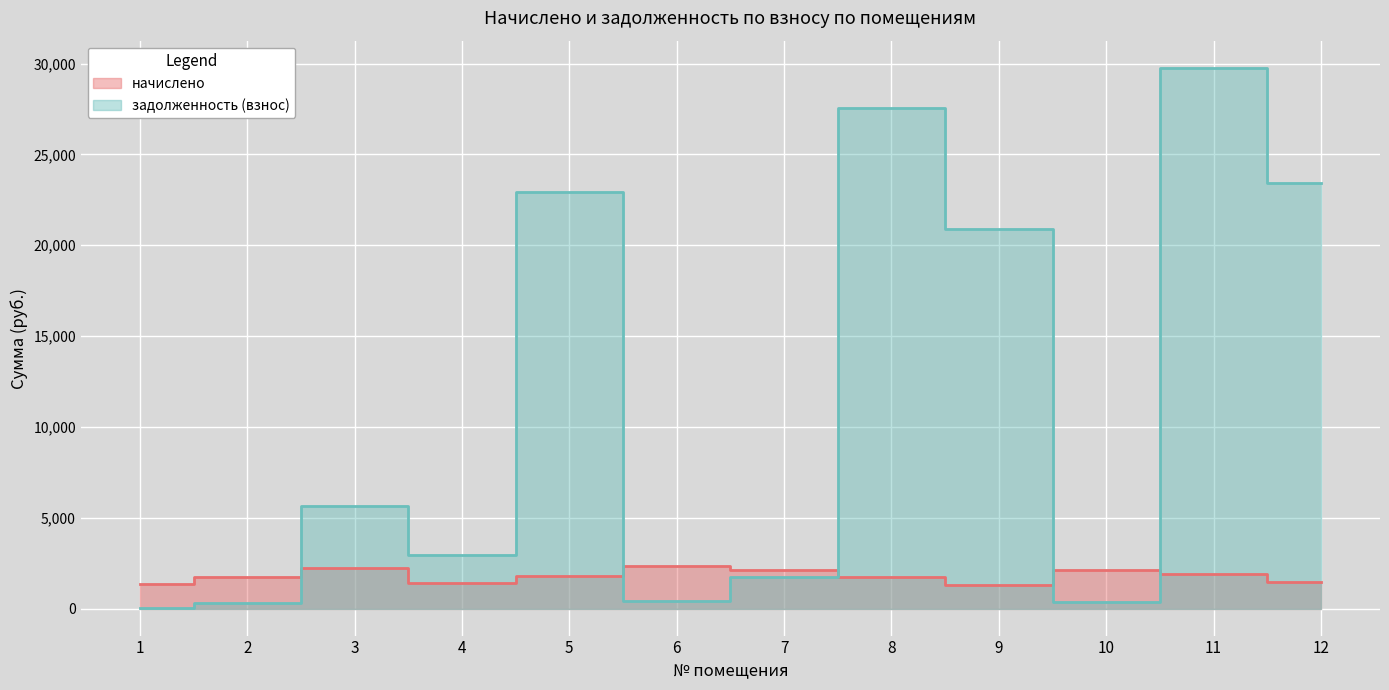

Reading right to left, extract all data points from this chart.

начислено: 1478.7	1880.5	2094.4	1320.6	1741.0	2142.7	2340.2	1770.7	1418.5	2212.7	1741.0	1324.3
задолженность (взнос): 23411.2	29771.9	349.1	20908.1	27563.3	1753.3	390.0	22925.6	2966.1	5669.6	290.2	11.2